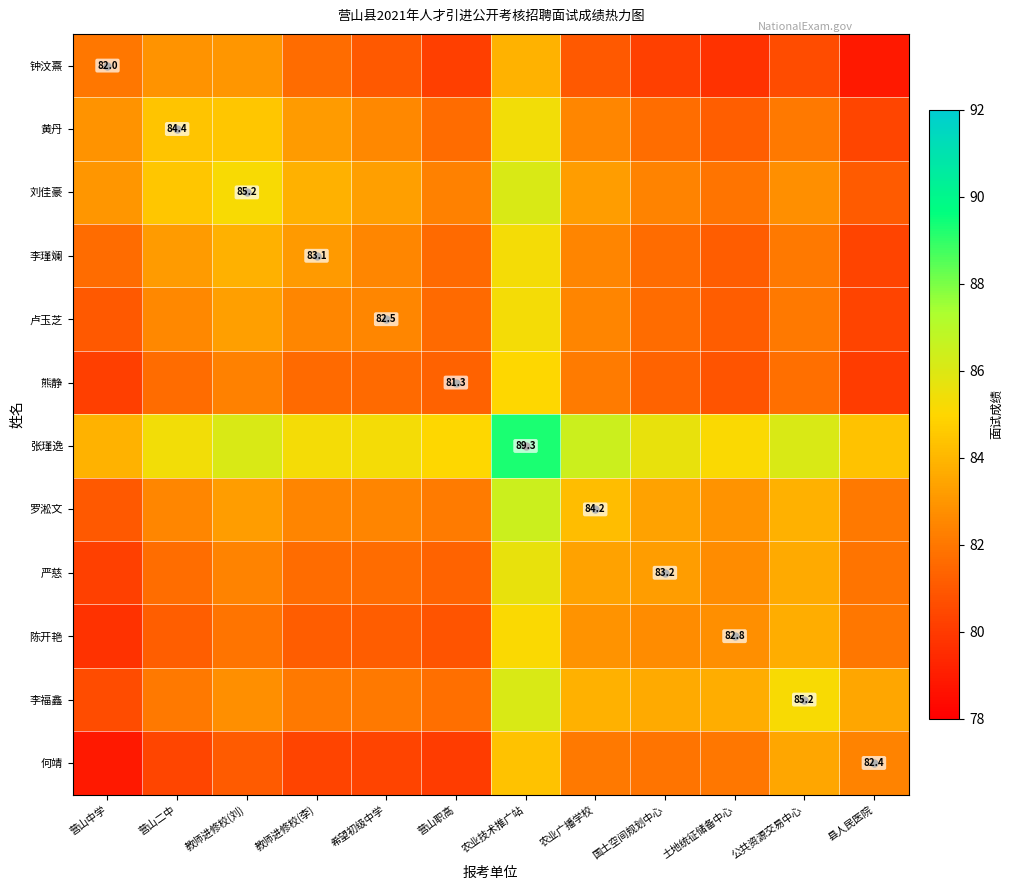

Which series has the largest total across all categories?

张瑾逸